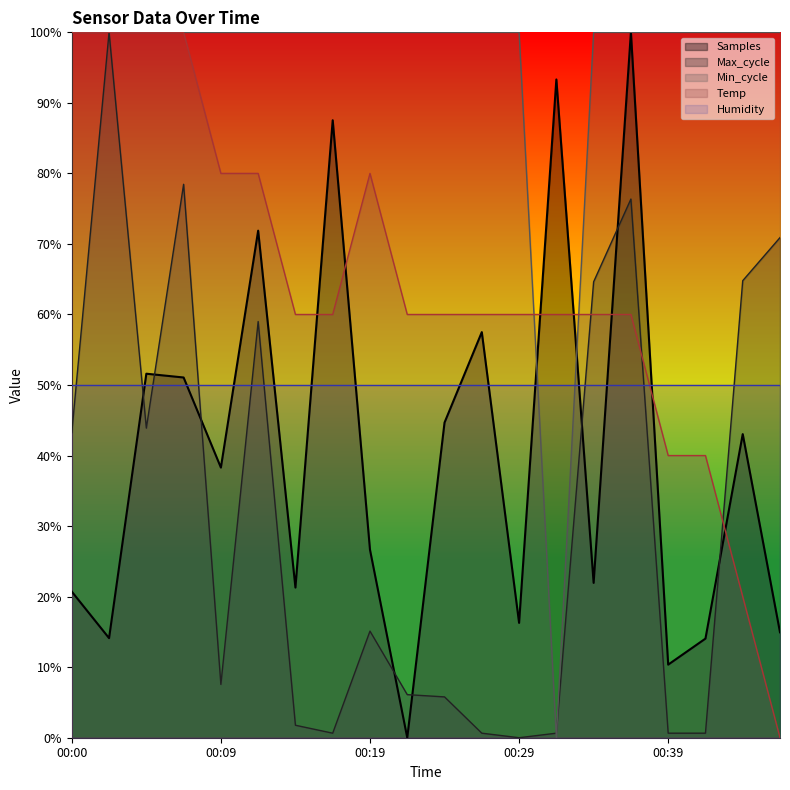

At how many categories does at least one series exceed 59?

20